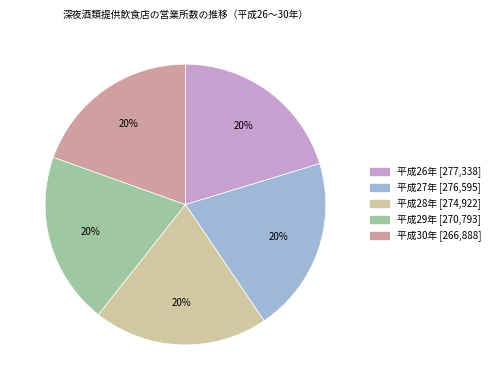

To the nearest percent, what percentage of the pie is 平成30年 [266,888]?

20%